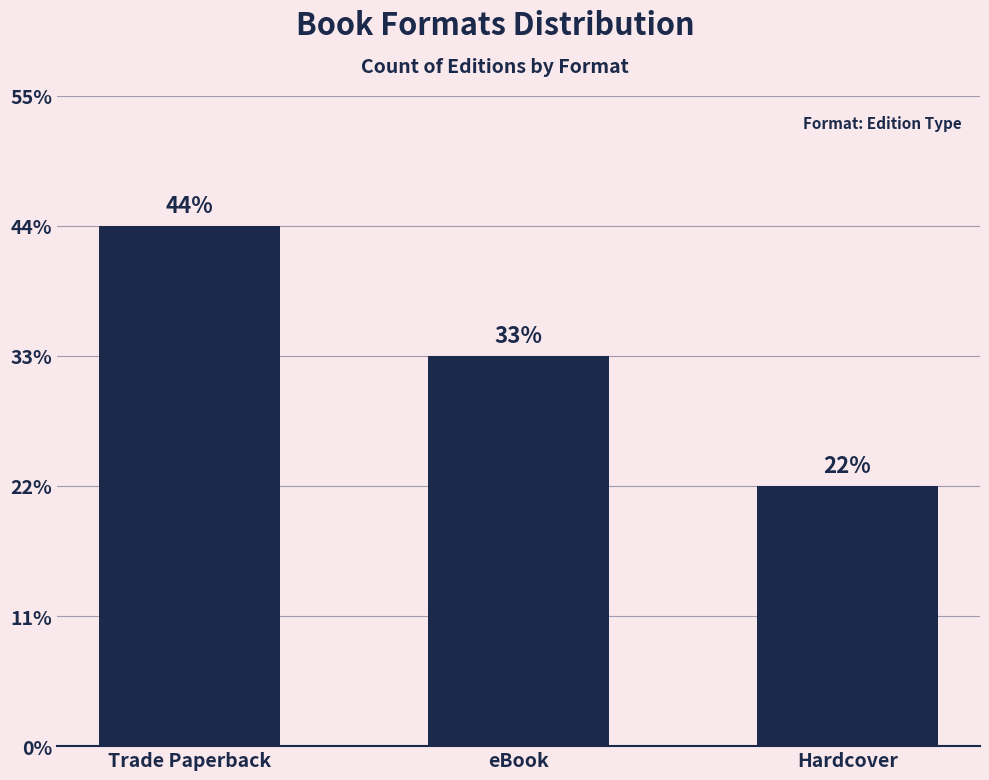

Does the chart contain any negative values?

No